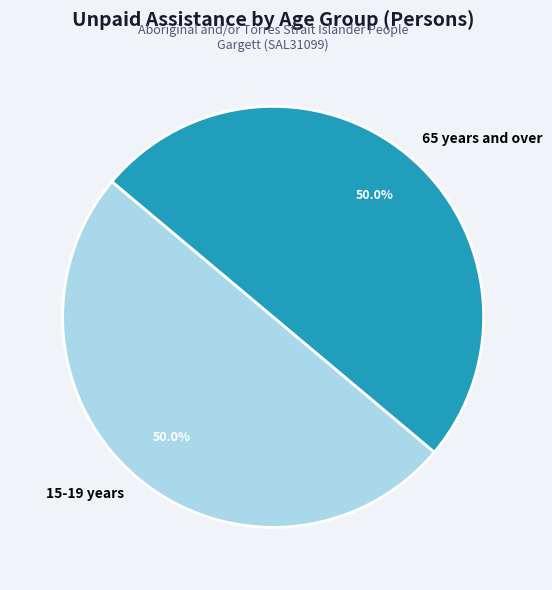

What is the total percentage of 15-19 years and 65 years and over?

100.0%